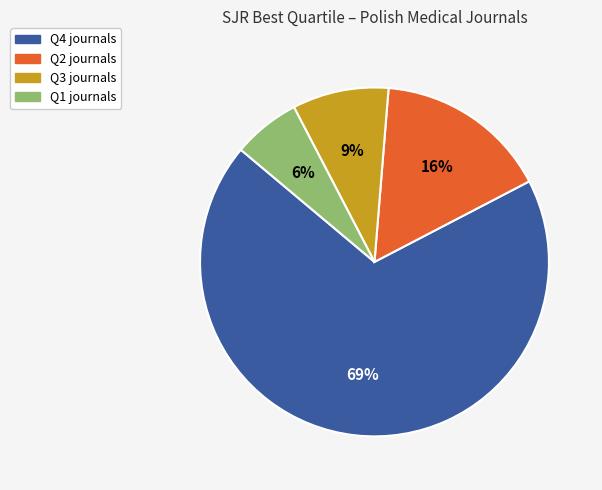

Does any single category account for the majority?

Yes